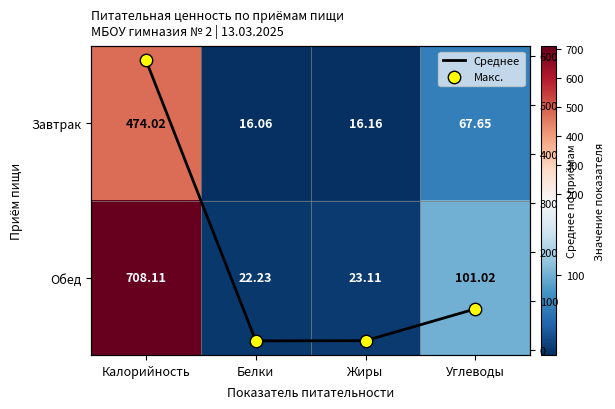

True or false: Среднее has a value of 84.3 at Углеводы.

True